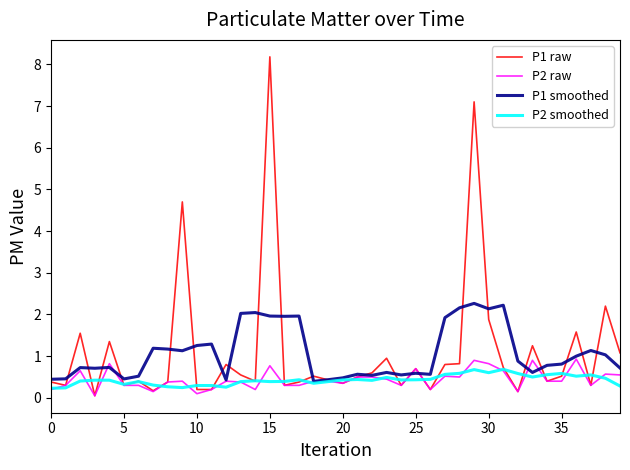

How many lines are shown in the chart?

4